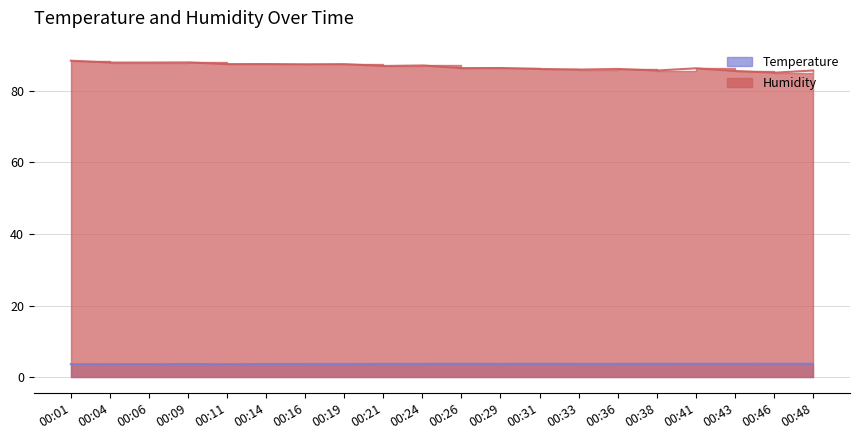

True or false: Humidity and Temperature intersect in this chart.

False